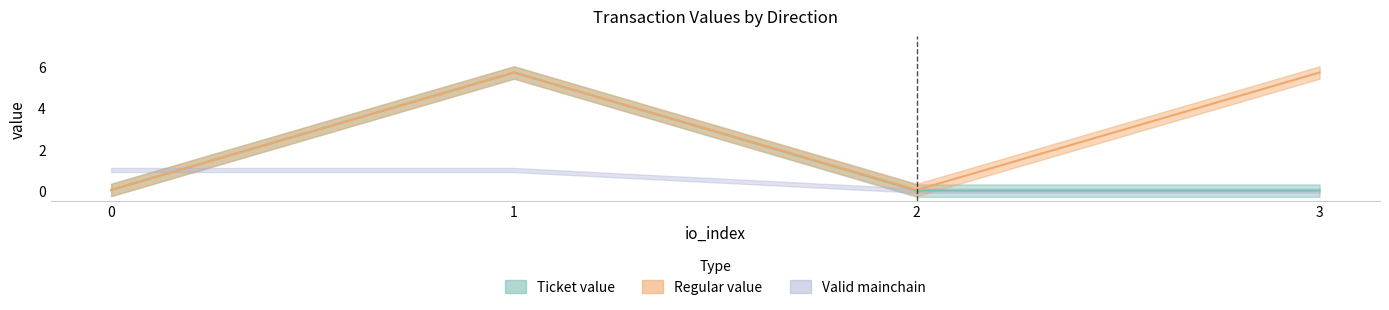

How many values in the io_index series exceed 1?

2